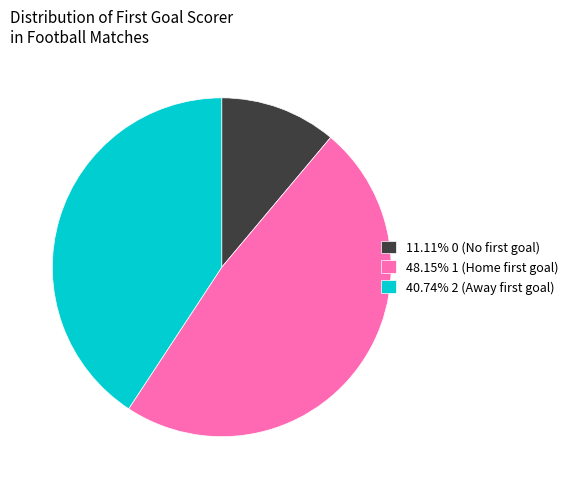

How many segments does this pie chart have?

3